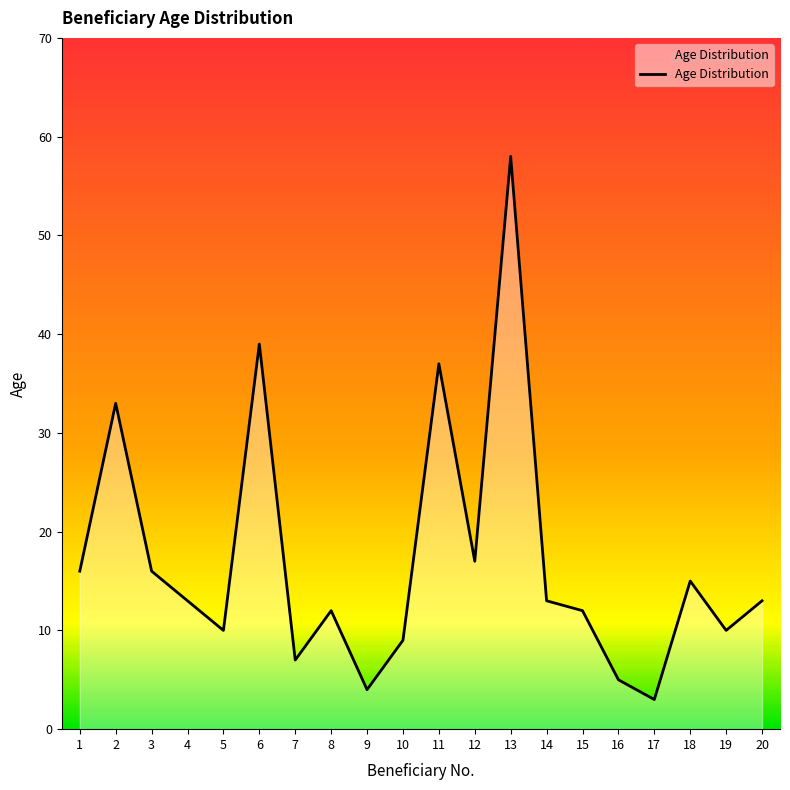

True or false: there are more than 1 points higher than both neighbors.

True